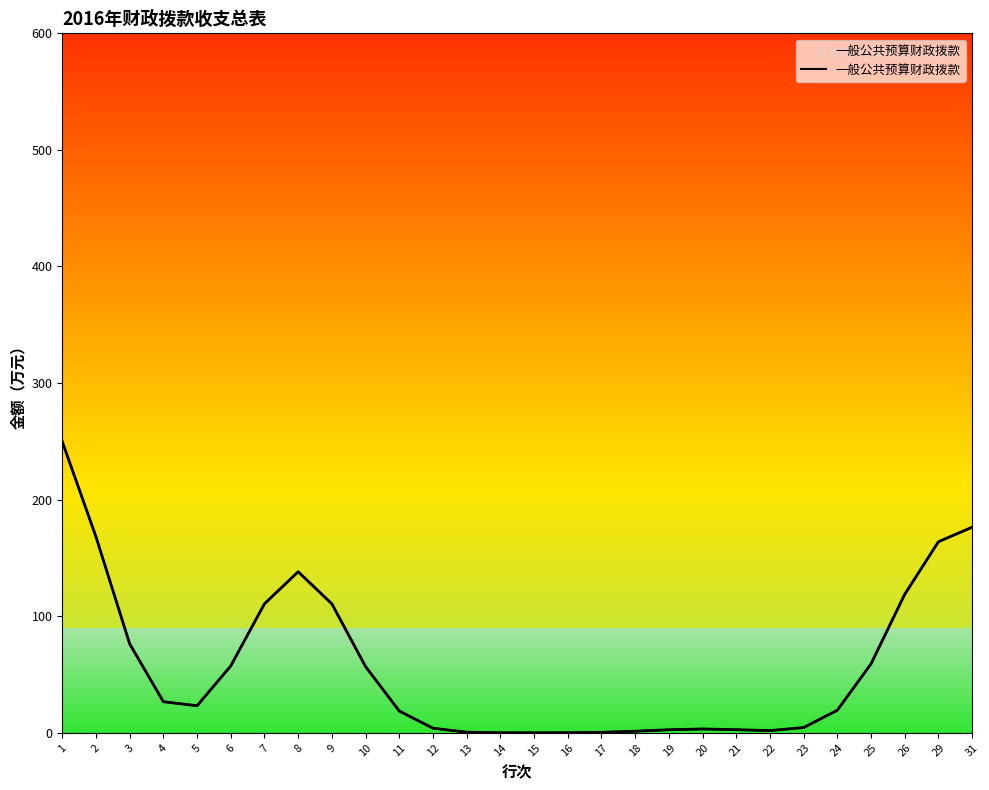

List the labels in order of value, largest first.

1, 31, 2, 29, 8, 26, 7, 9, 3, 25, 6, 10, 4, 5, 24, 11, 23, 12, 20, 21, 19, 22, 18, 13, 17, 16, 14, 15